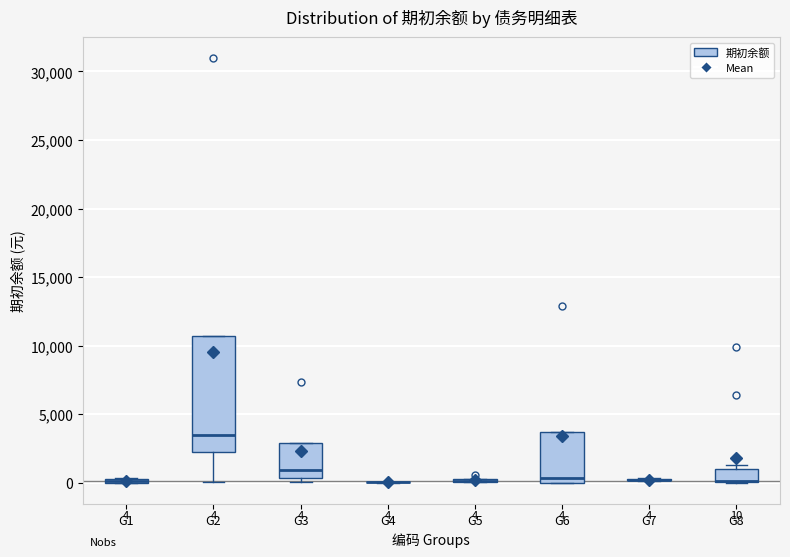

Comparing the boxes themselves (not the whiskers), which one is the tallest?

G2